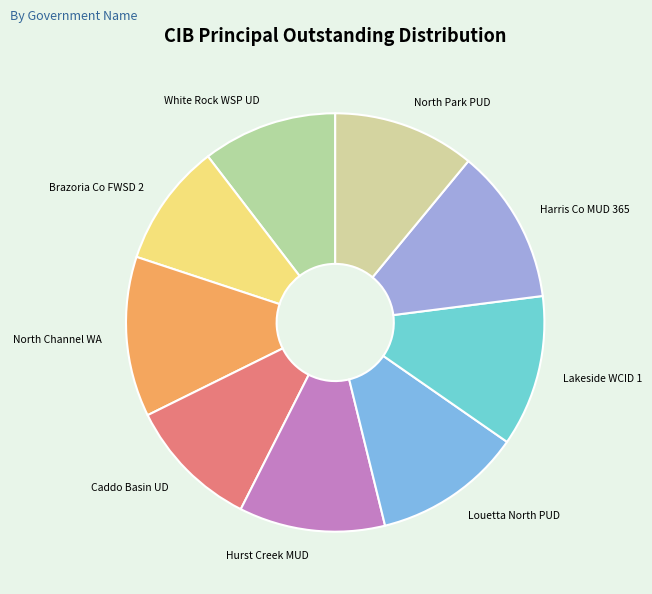

True or false: White Rock WSP UD accounts for 2% of the total.

False